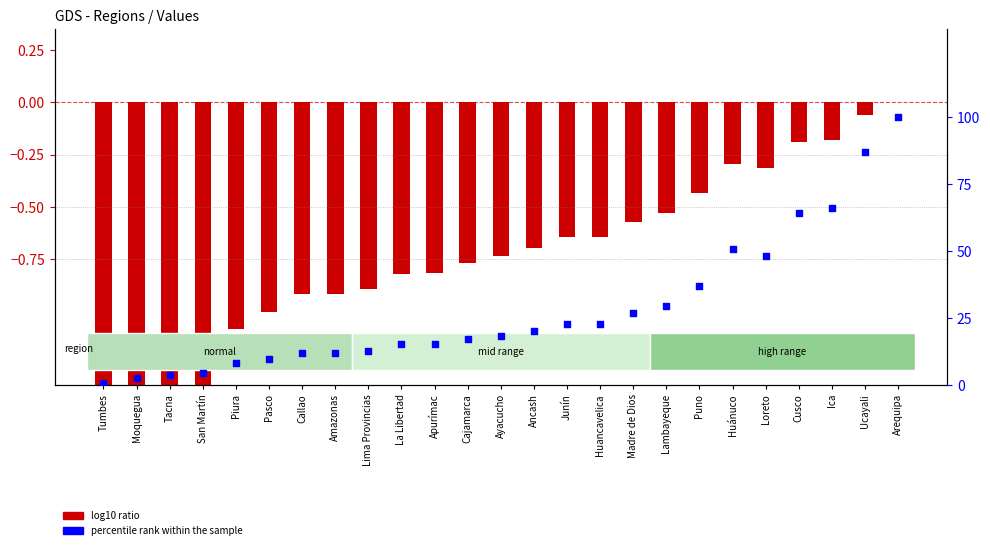

Which series contains the highest Y value?

percentile rank within the sample